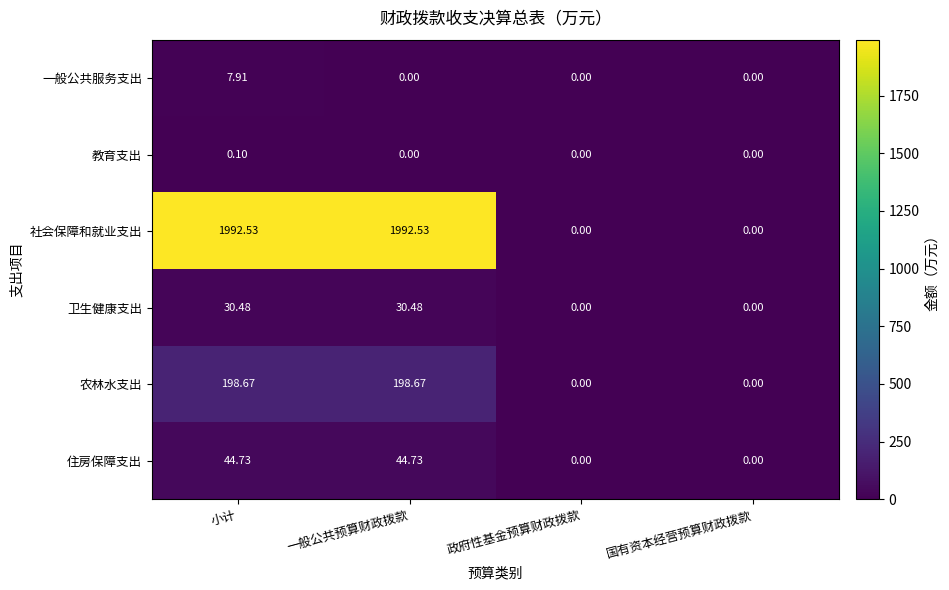

At how many categories does at least one series exceed 243?

2